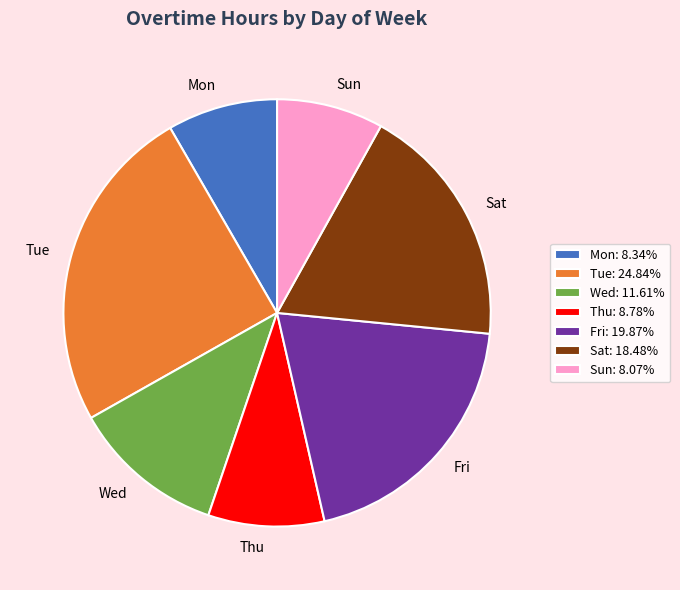

Combined, do Tue and Mon account for over 50%?

No